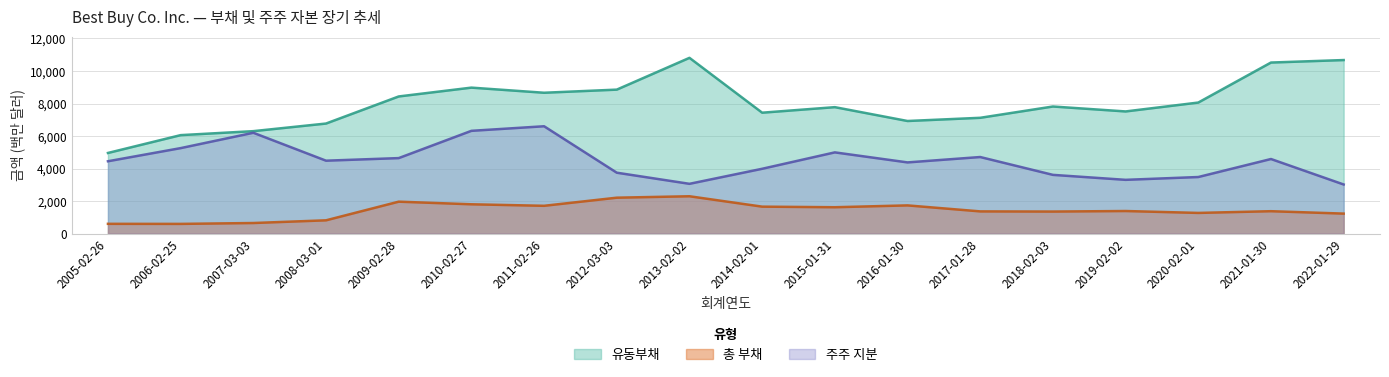

True or false: 유동부채 and 총 부채 intersect in this chart.

False